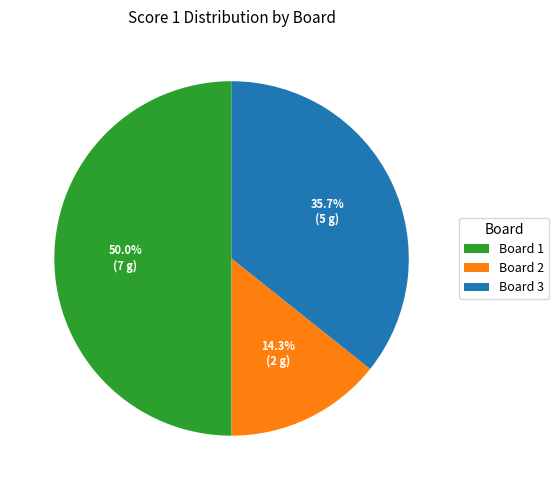

The Board 3 slice represents 21% of the pie. True or false?

False